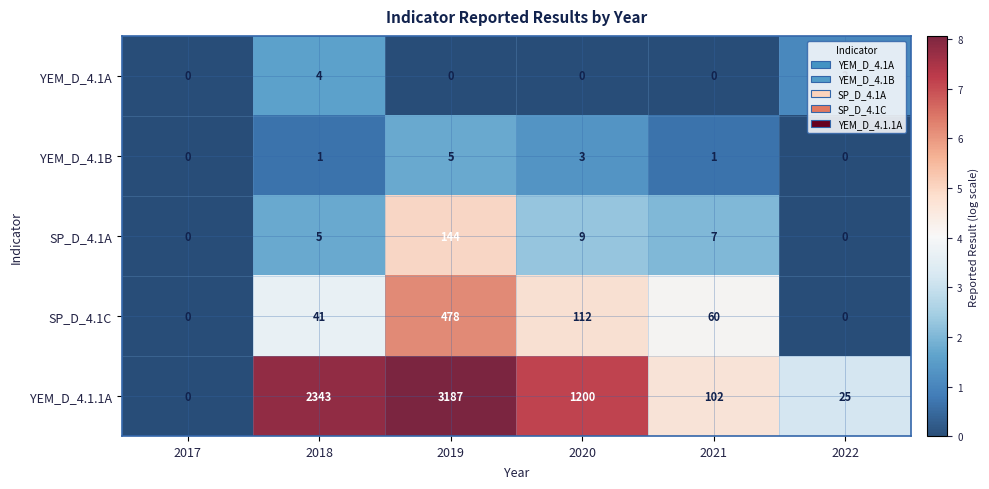

How many values in YEM_D_4.1A are above zero?

2